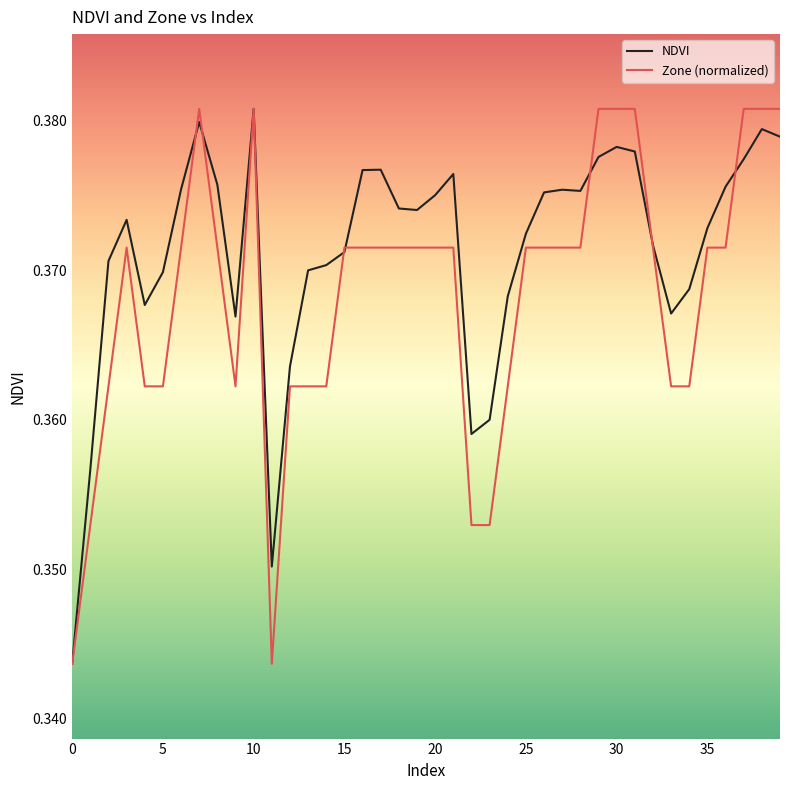

Which series has the largest total across all categories?

NDVI